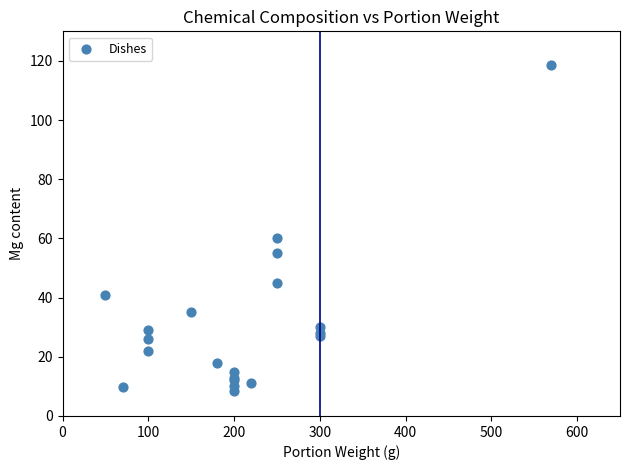

What Y value in the scatter plot is closest to 63?

60.0